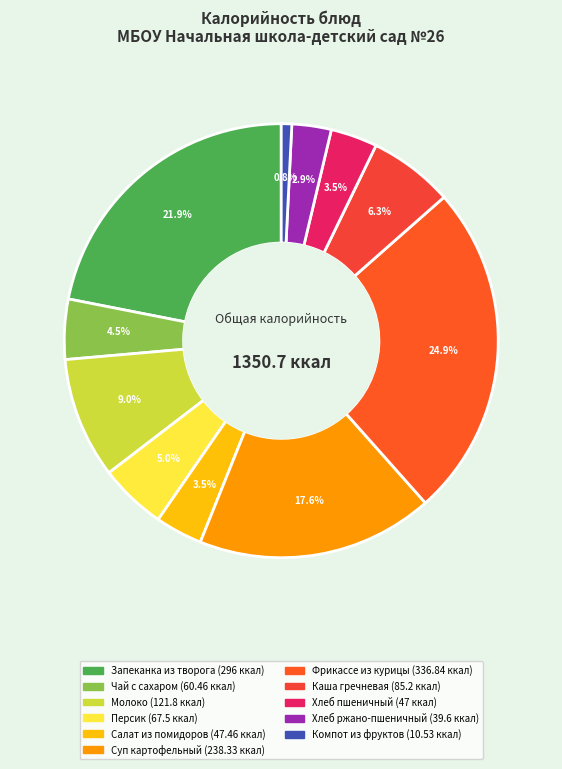

Does any single category account for the majority?

No